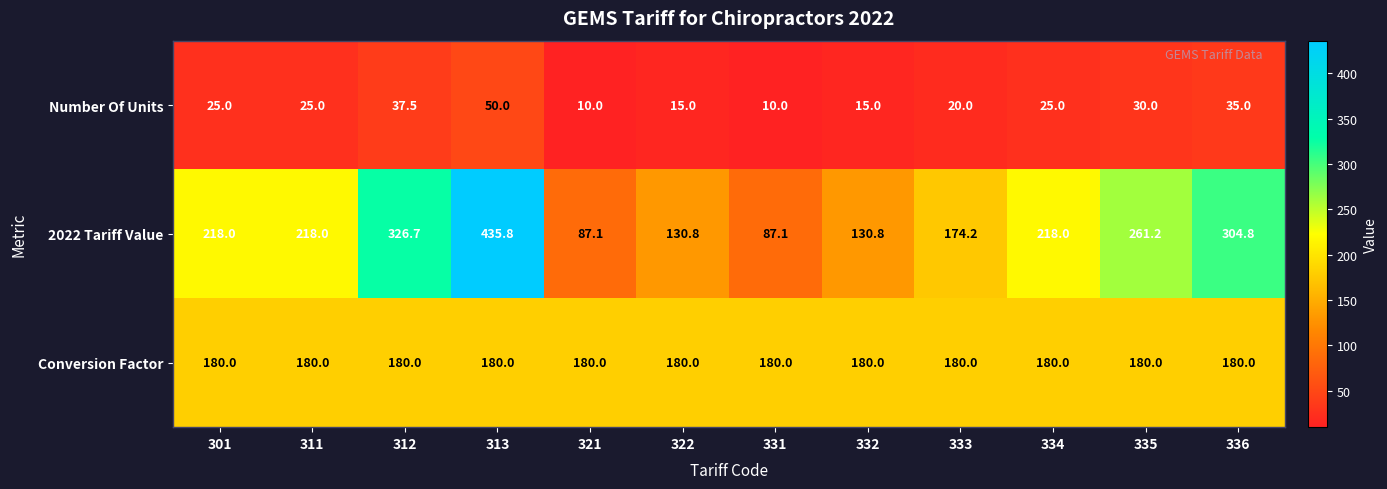

Which category has the highest value in the 2022 Tariff Value series?

313